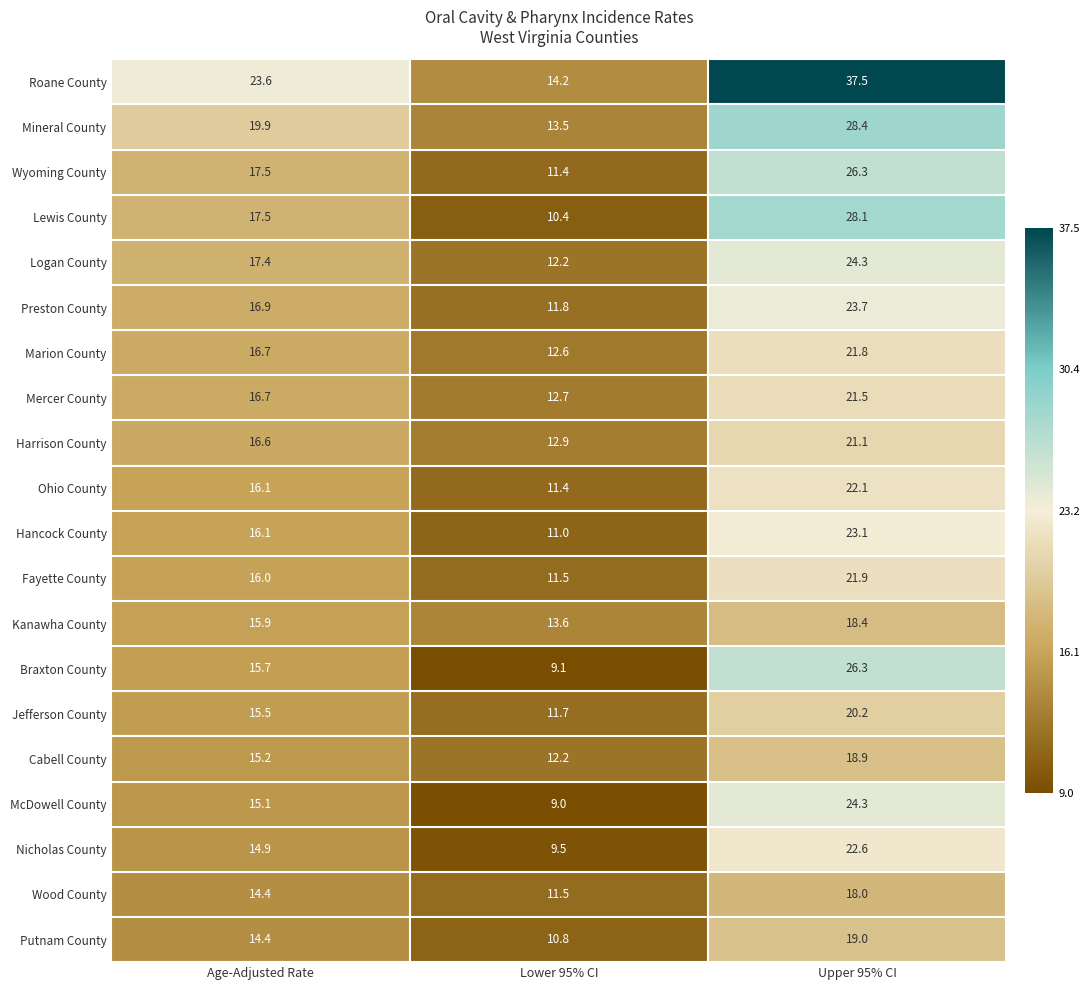

What is the difference between the highest and lowest values at Upper 95% CI?

19.5